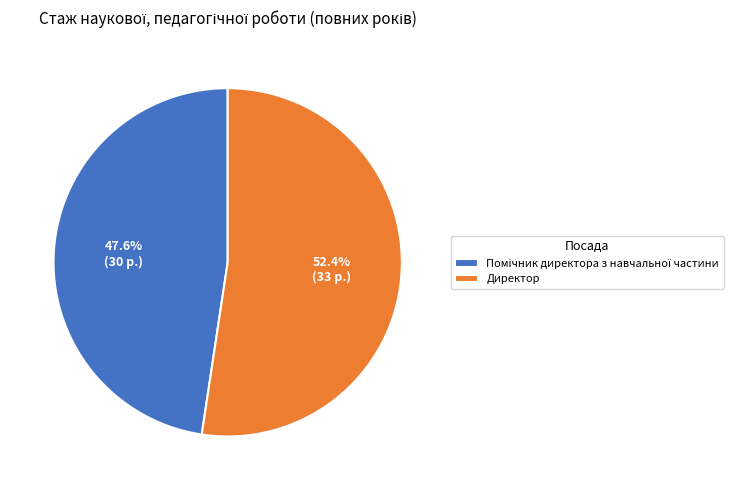

How much of the chart is everything except Директор?

47.6%